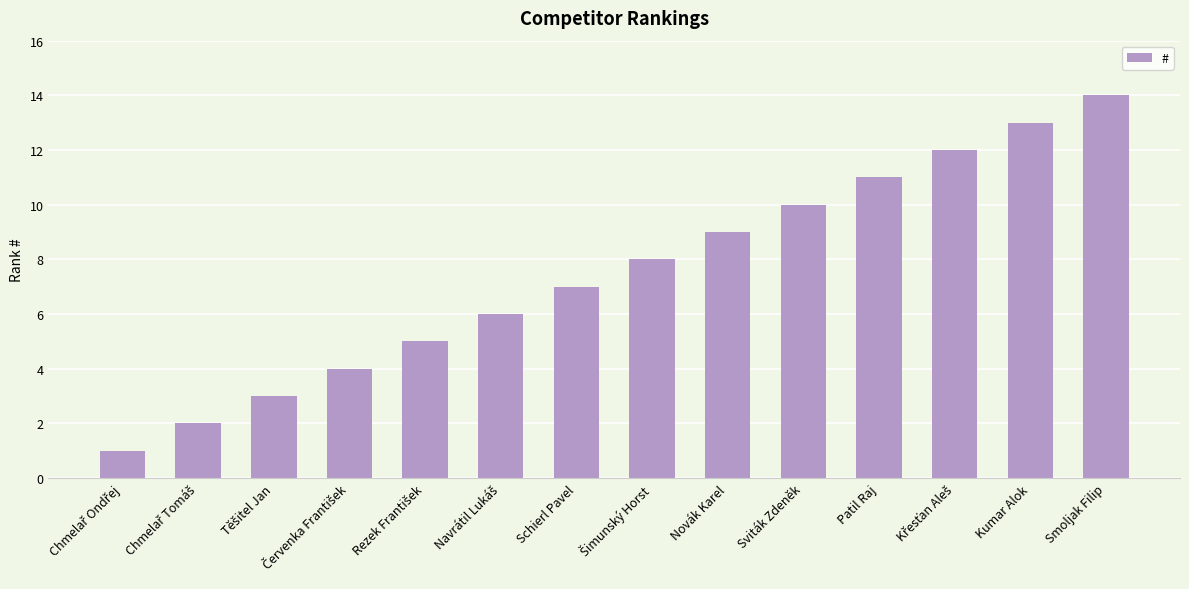

Is it true that the value at Smoljak Filip is 5?

False